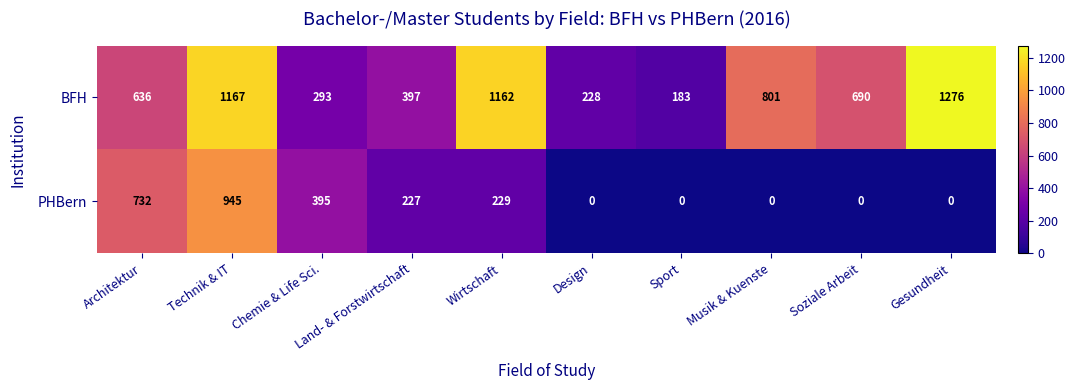

At which category is the sum across all series the highest?

Technik & IT